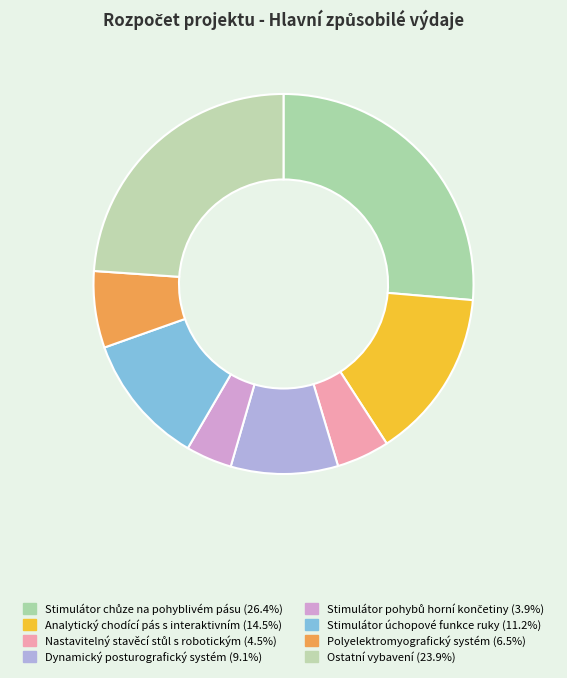

Is it true that Polyelektromyografický systém is 7% of the pie?

True